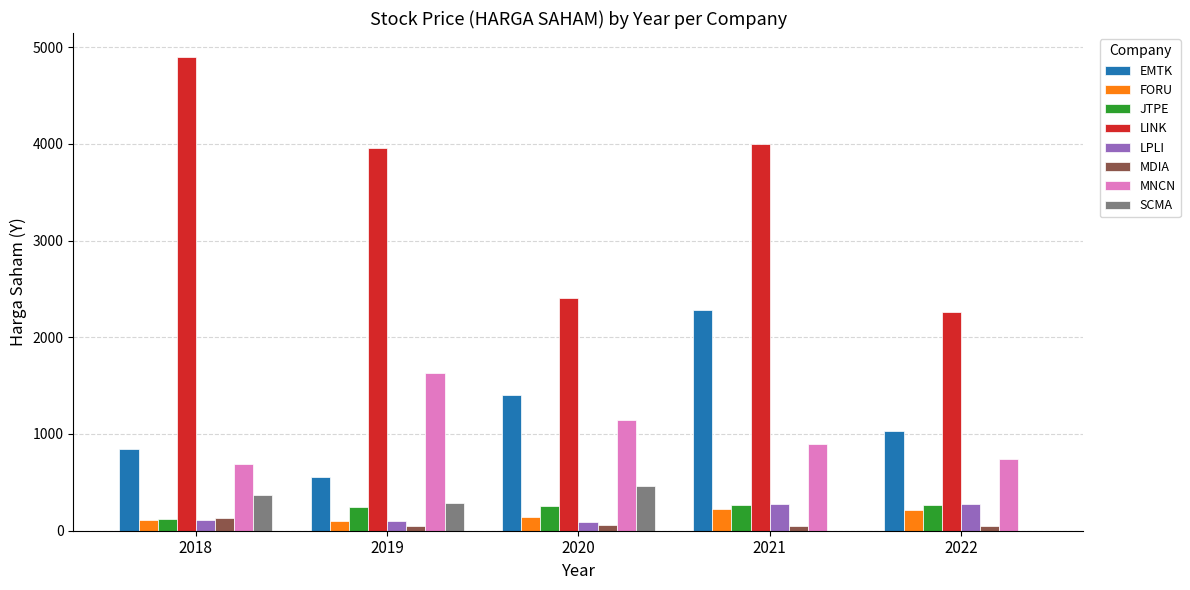

What is the sum of all SCMA values?

1114